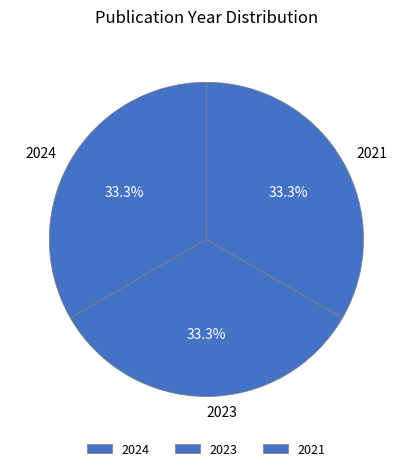

What is the total percentage of 2021 and 2024?

66.7%